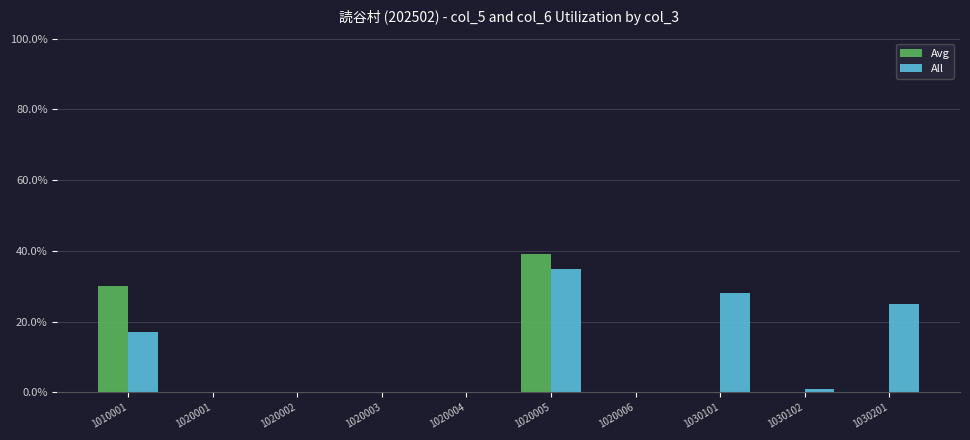

Which series changed the most between 1020005 and 1020006?

Avg